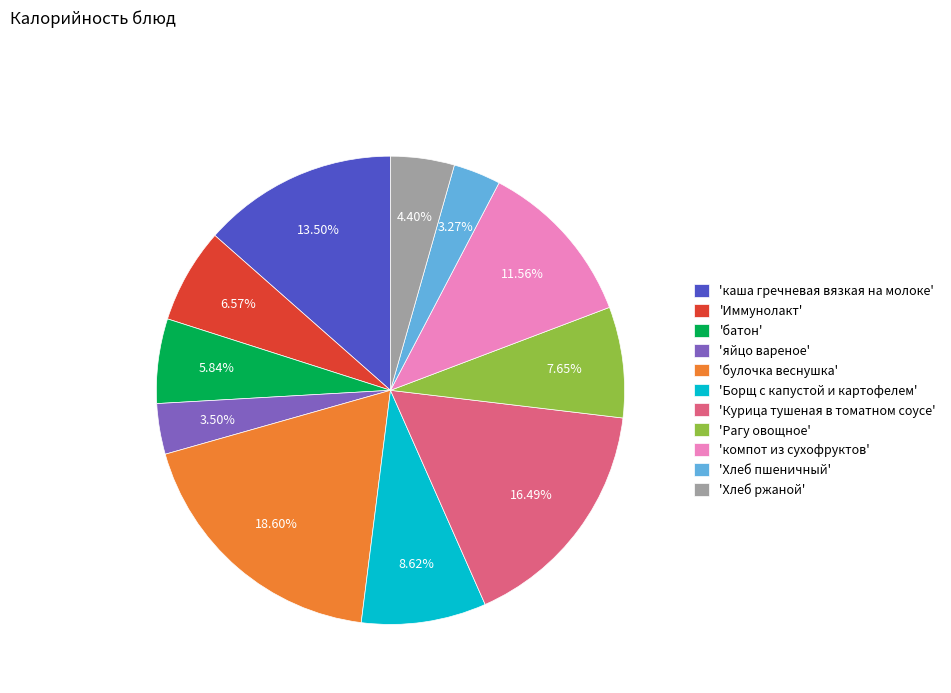

Which category has the biggest portion of the pie?

'булочка веснушка'